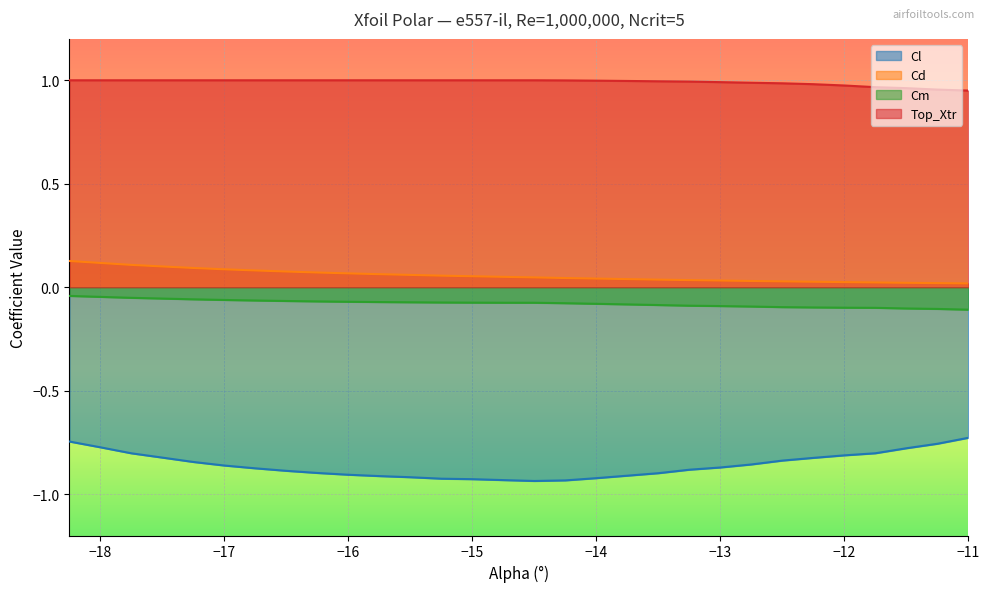

At how many categories does at least one series exceed 0?

30